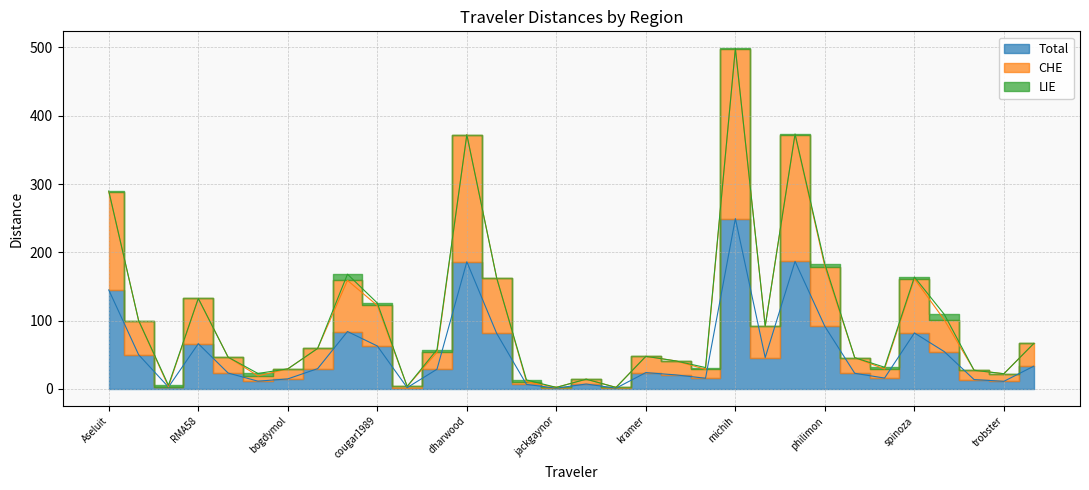

Between kramer and tomhart, which is larger?

kramer